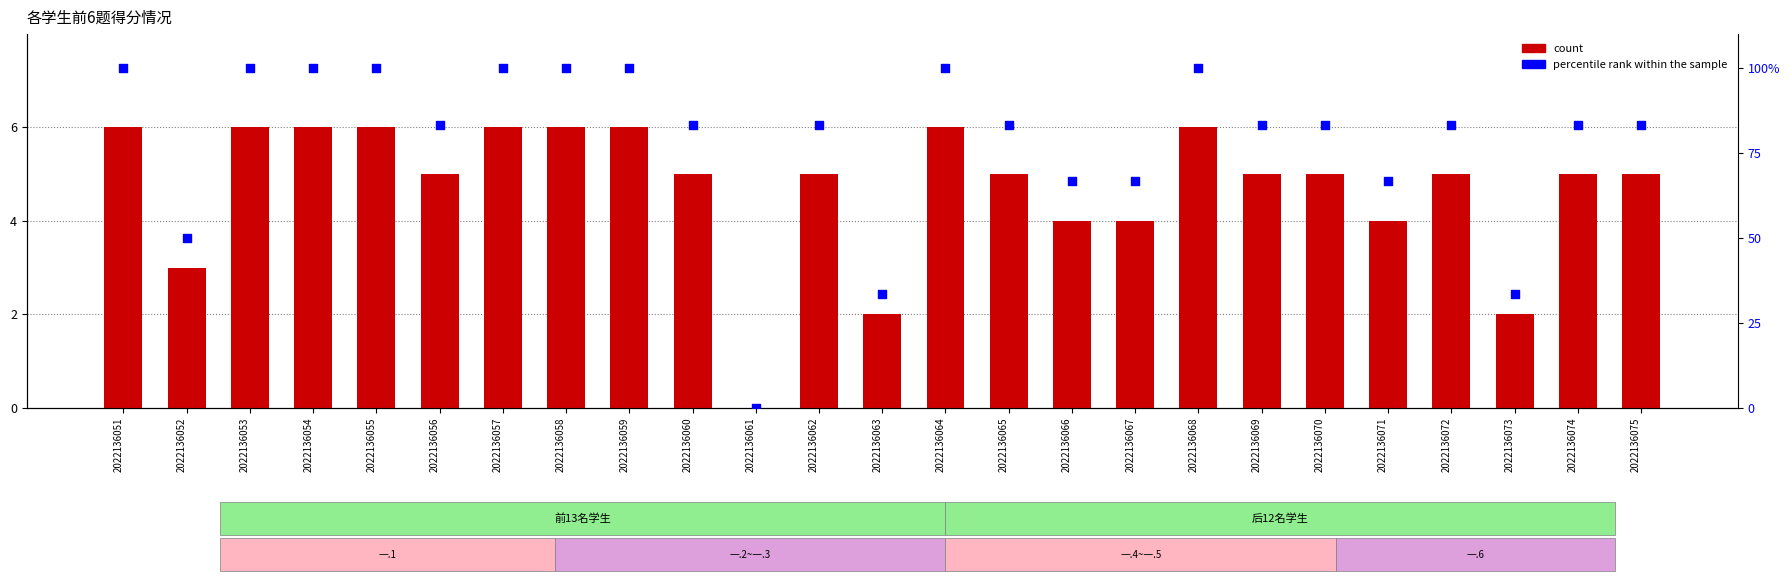

Which series has the largest total across all categories?

percentile rank within the sample